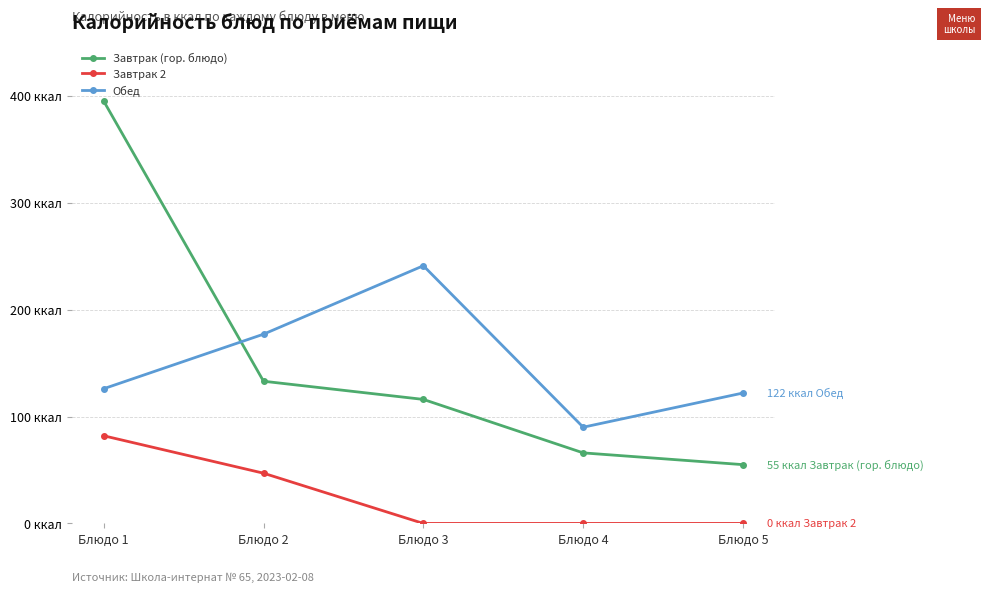

Does the chart have visible grid lines?

Yes